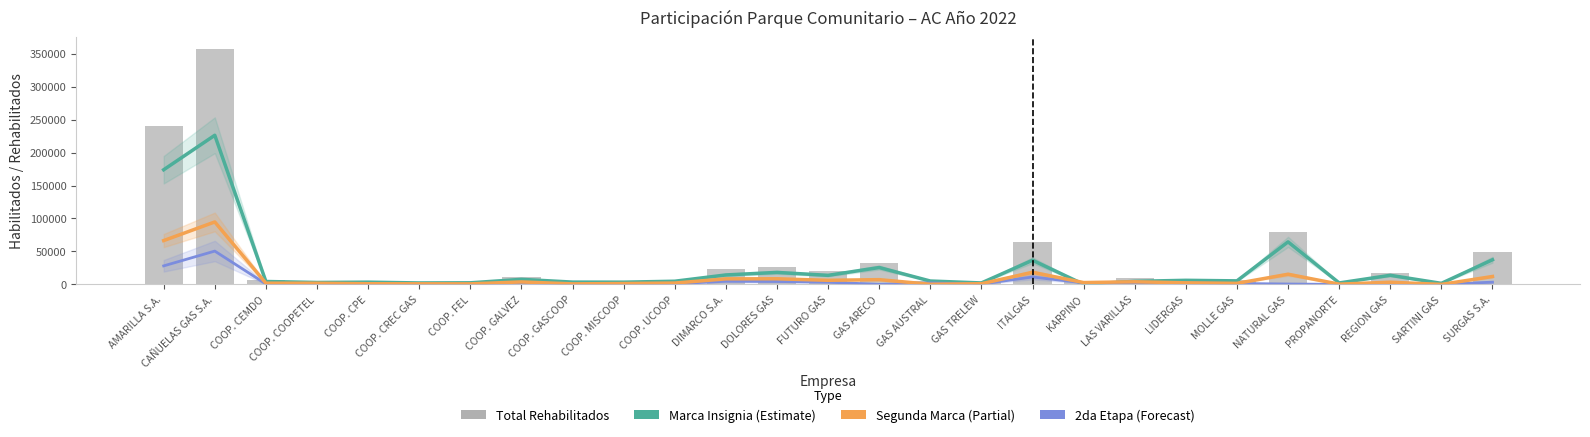

List the series in order of their peak value, lowest first.

2da Etapa (Forecast), Segunda Marca (Partial), Marca Insignia (Estimate), Total Rehabilitados